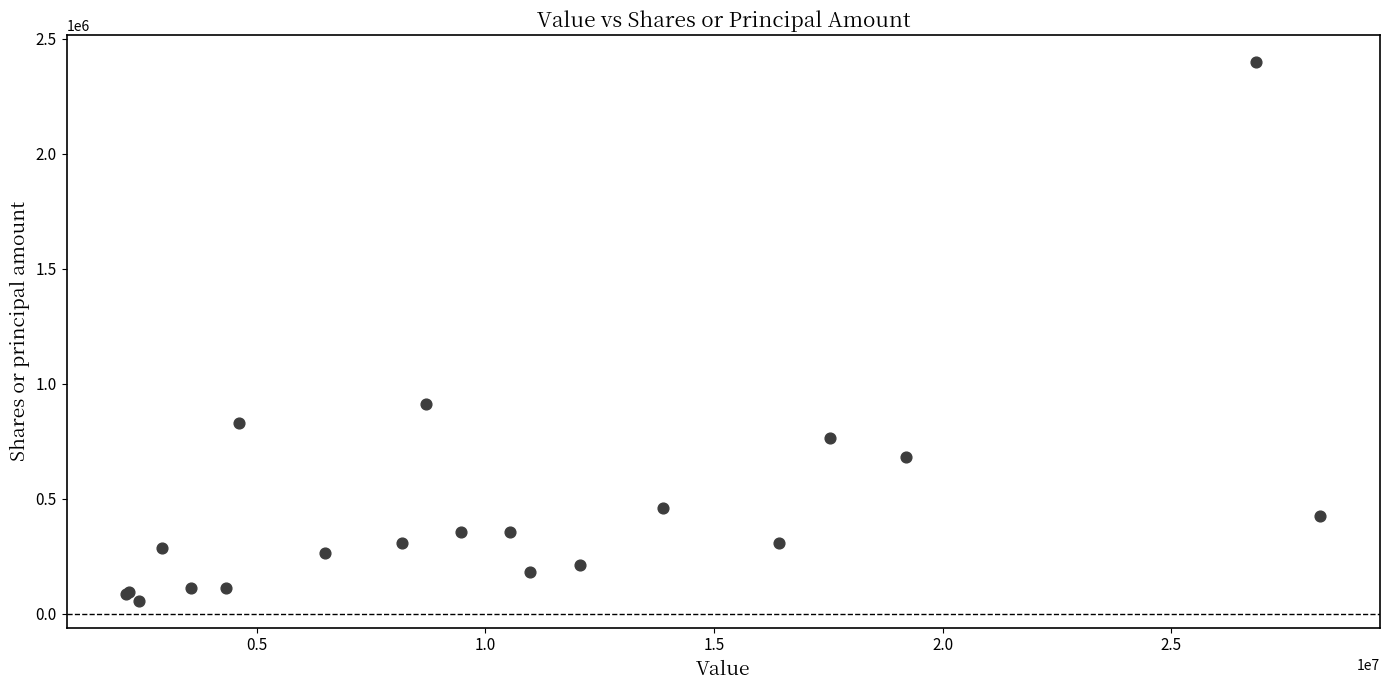

What Y value in the scatter plot is closest to 1227695?

913066